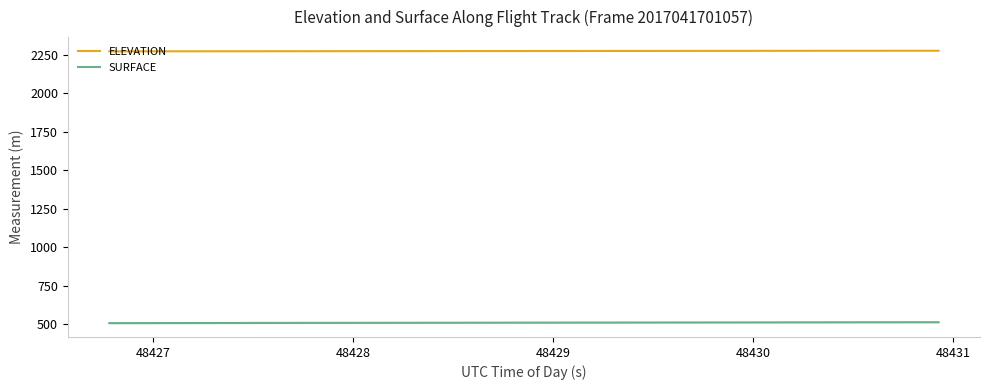

True or false: SURFACE and ELEVATION cross at least once.

False